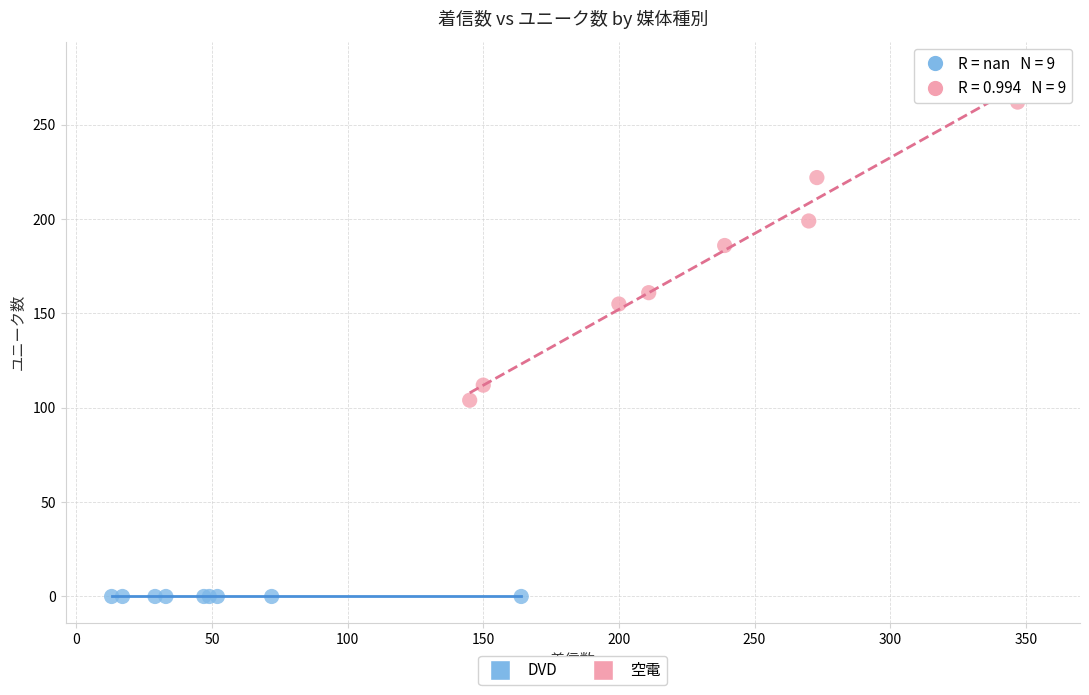

Which series reaches the maximum Y coordinate?

空電